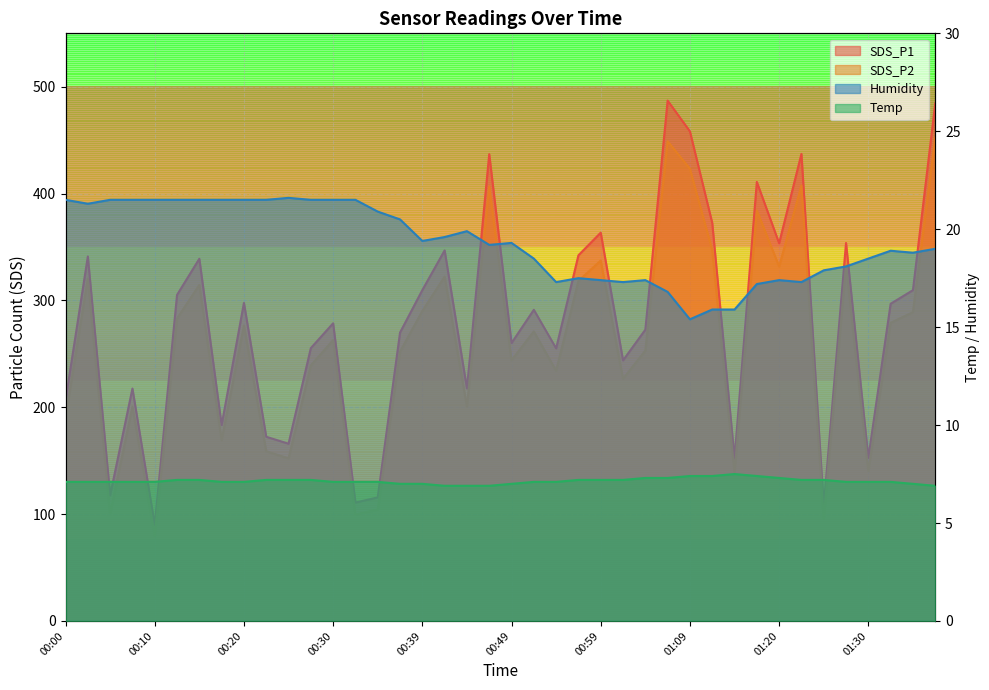

In Temp, how many points are higher than both neighbors (excluding endpoints)?

1